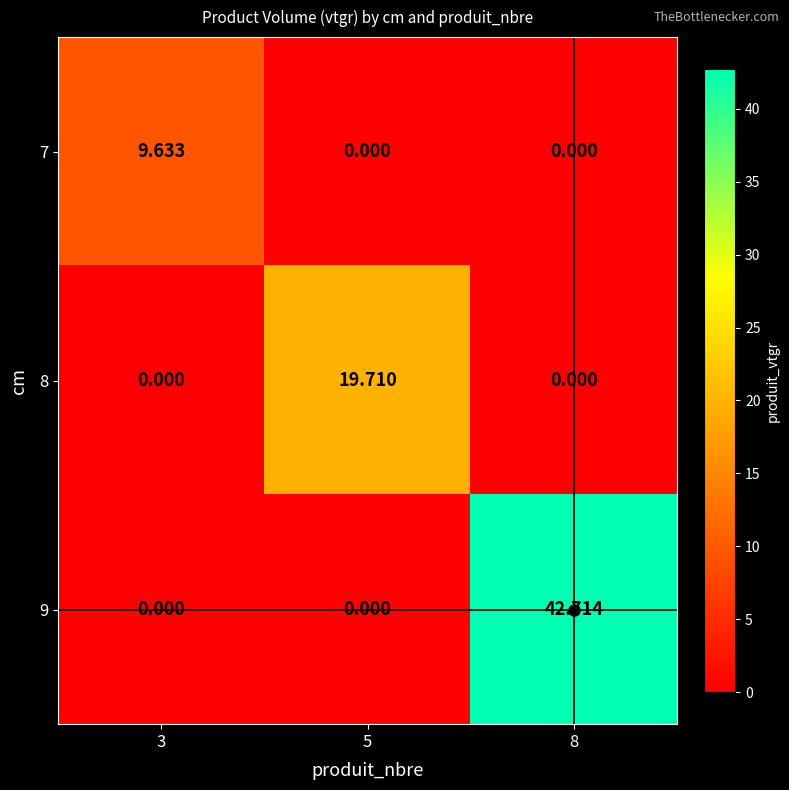

Which series has the largest range (max minus min)?

9